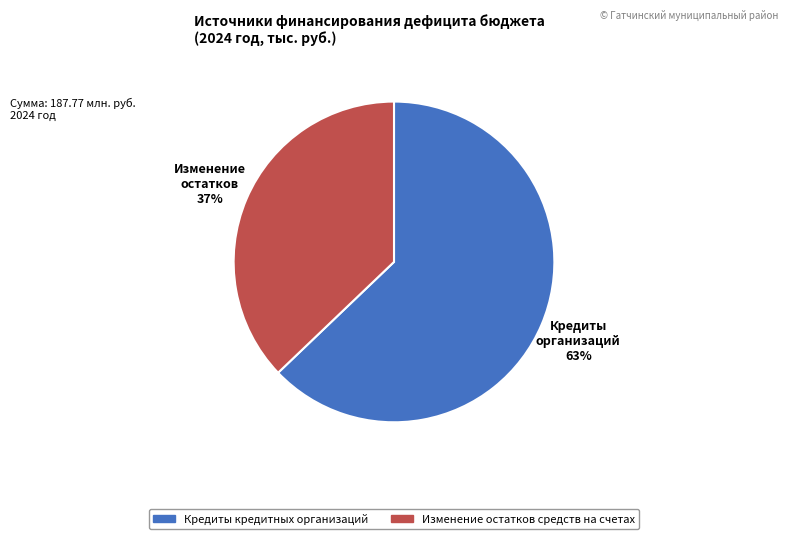

To the nearest percent, what is the average slice percentage?

50%